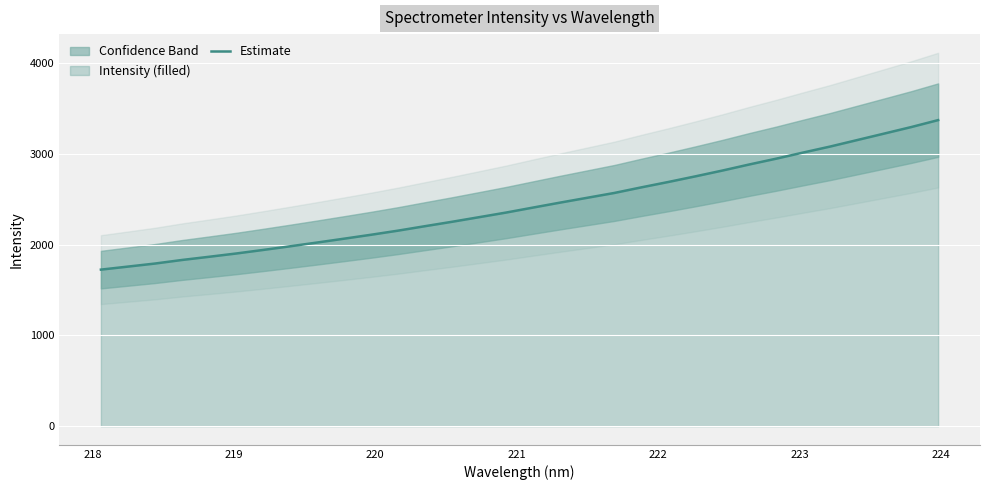

What is the value of the 16th point from the left?

2353.2